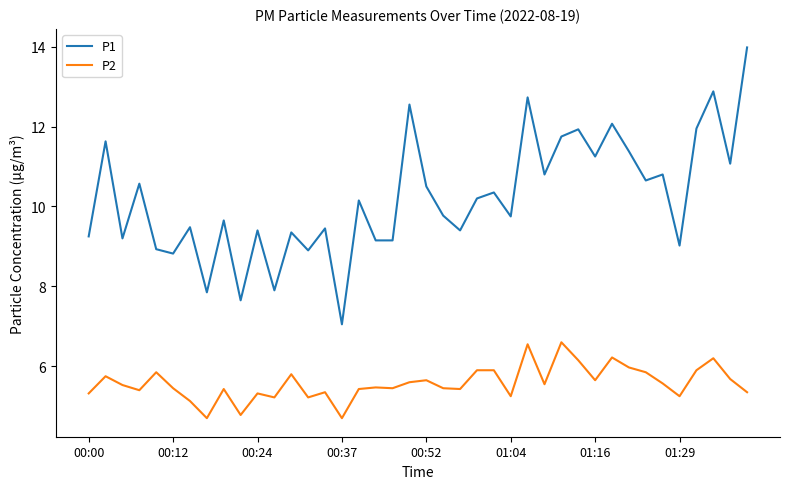

Rank the series by their average value, from lowest to highest.

P2, P1